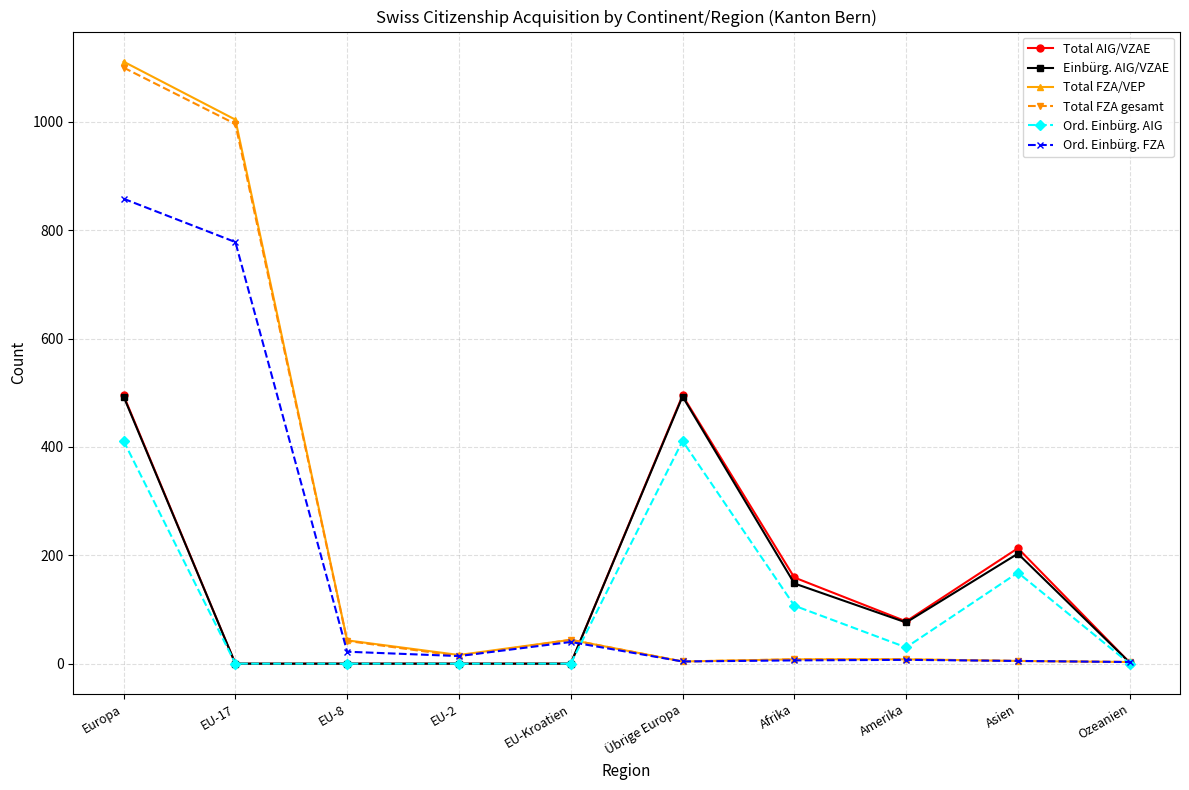

True or false: Total AIG/VZAE has more than 1 interior local peaks.

True